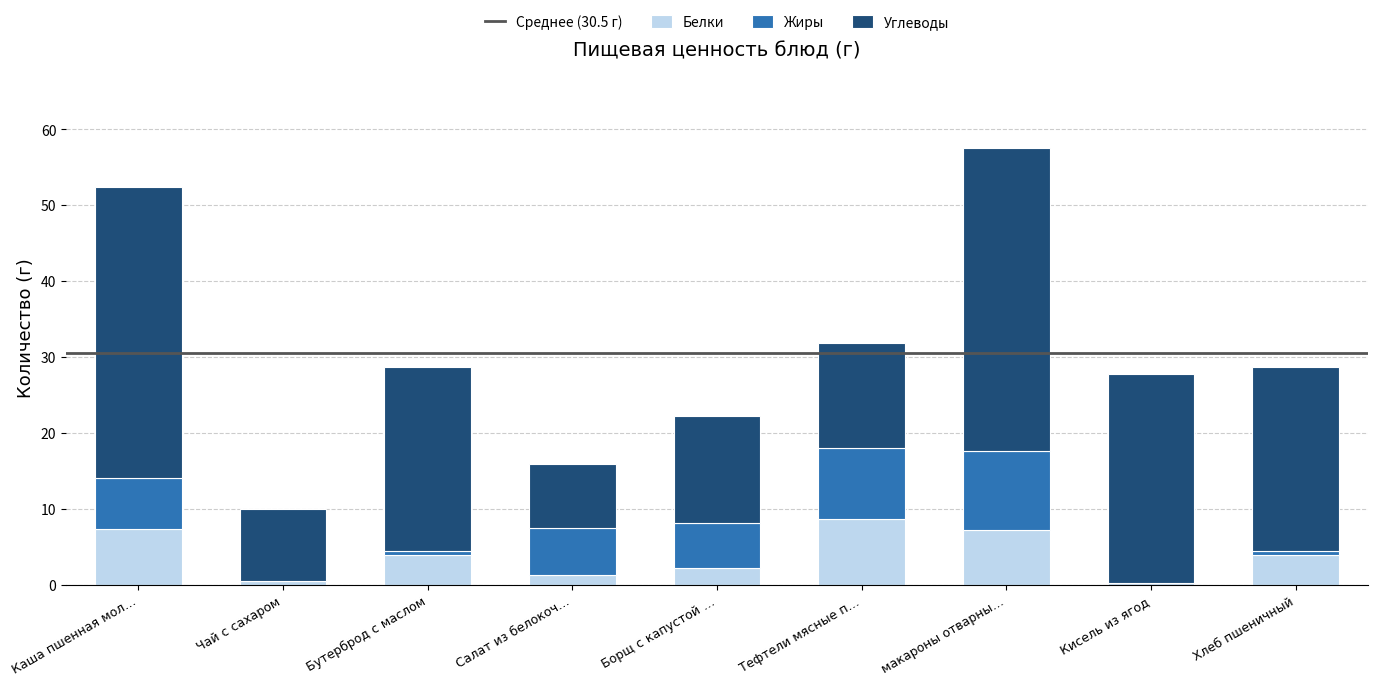

At which category is the sum across all series the highest?

макароны отварны…